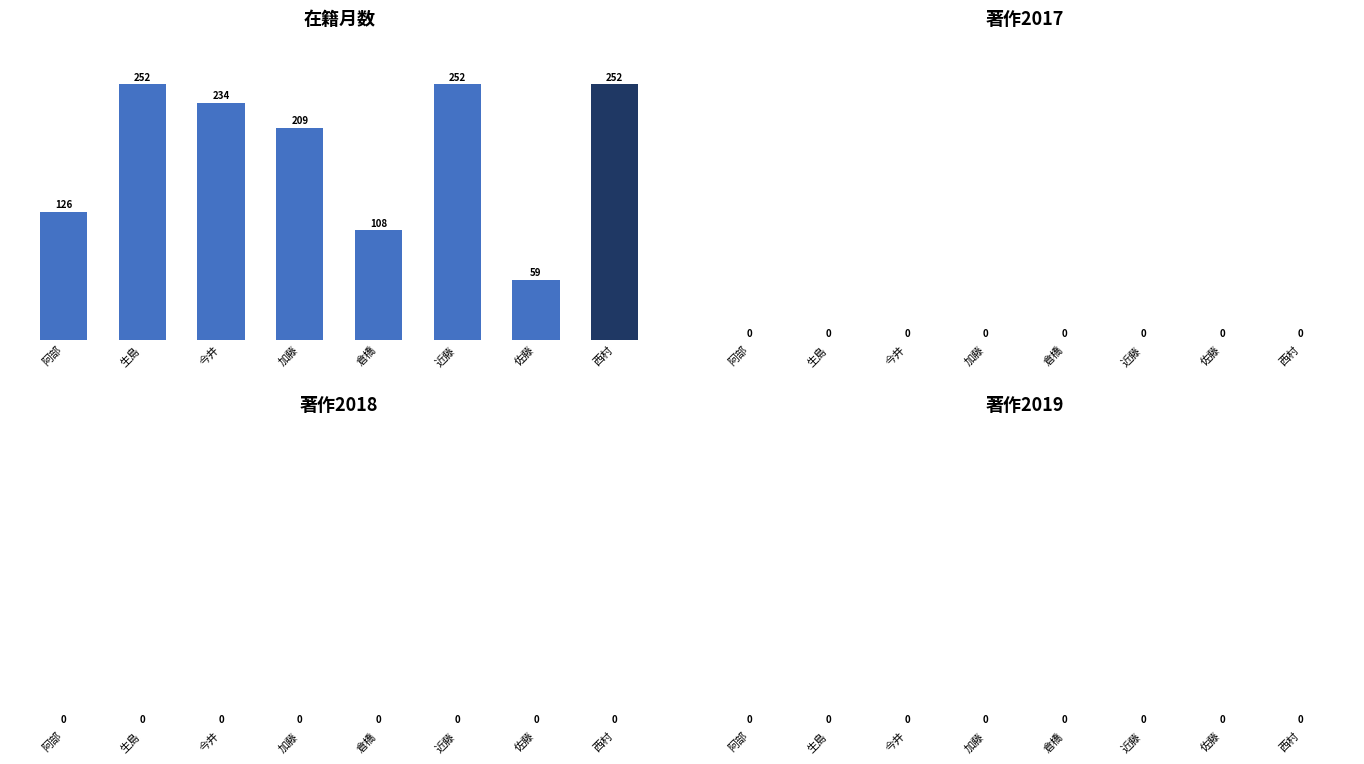

What is the change in value from 近藤 to 佐藤?

-193